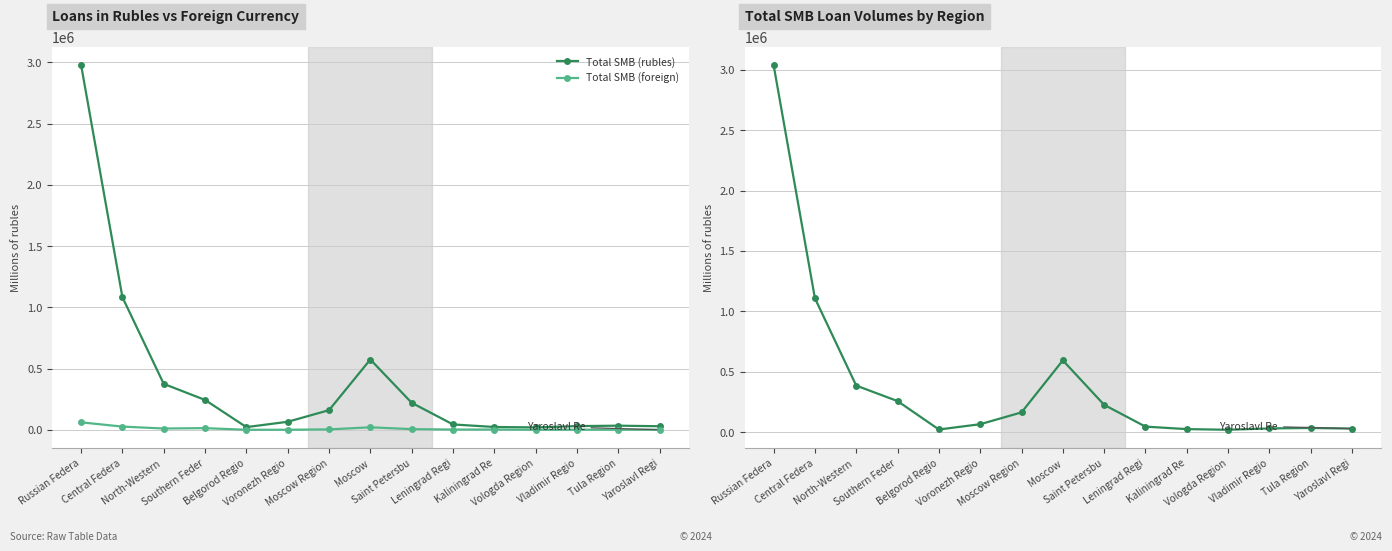

What is the value of the Total SMB (all) point at the 14th from the left?

34089